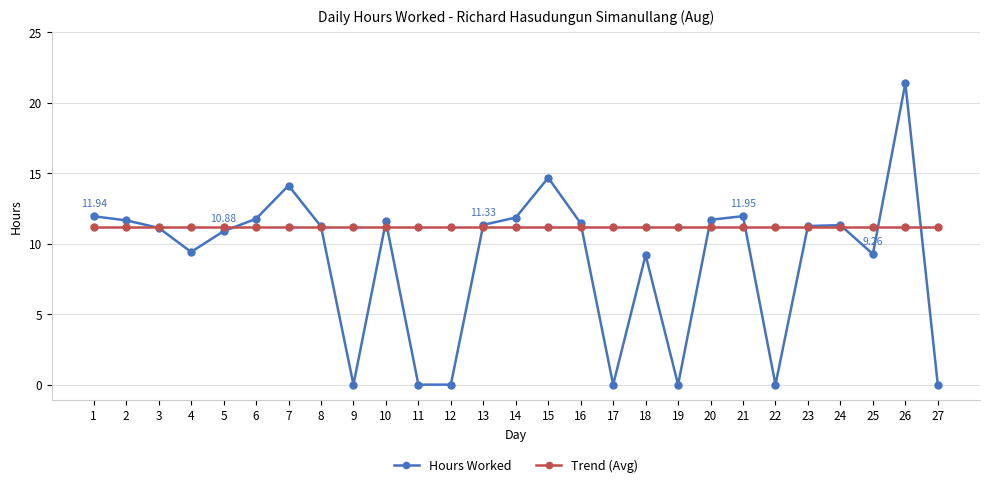

What is the difference between the highest and lowest values at 21?

0.8